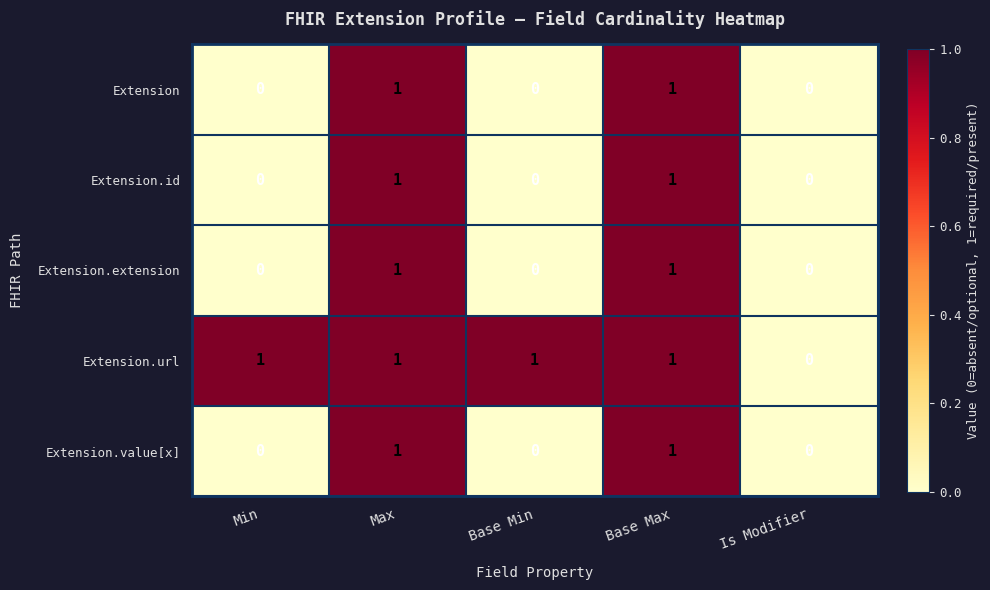

Is it true that Extension.value[x] equals 1 at Max?

True